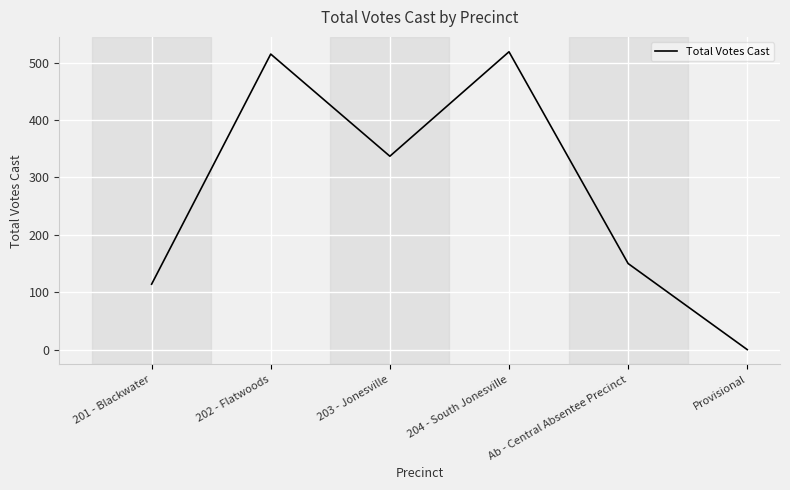

True or false: the data shows 905 at 202 - Flatwoods.

False